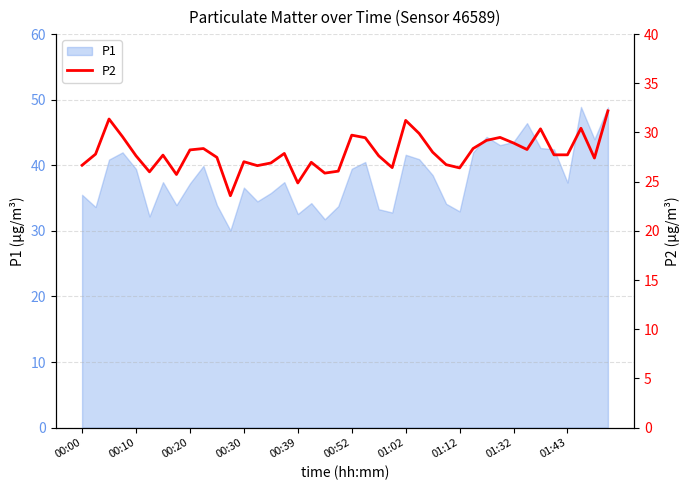

Is it true that P1 equals 41.6 at 01:02?

True